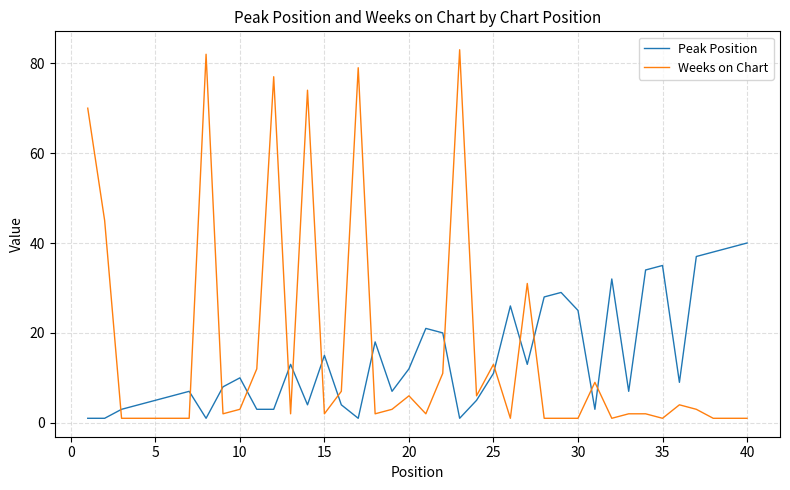

Rank the series by their maximum value, from lowest to highest.

Peak Position, Weeks on Chart